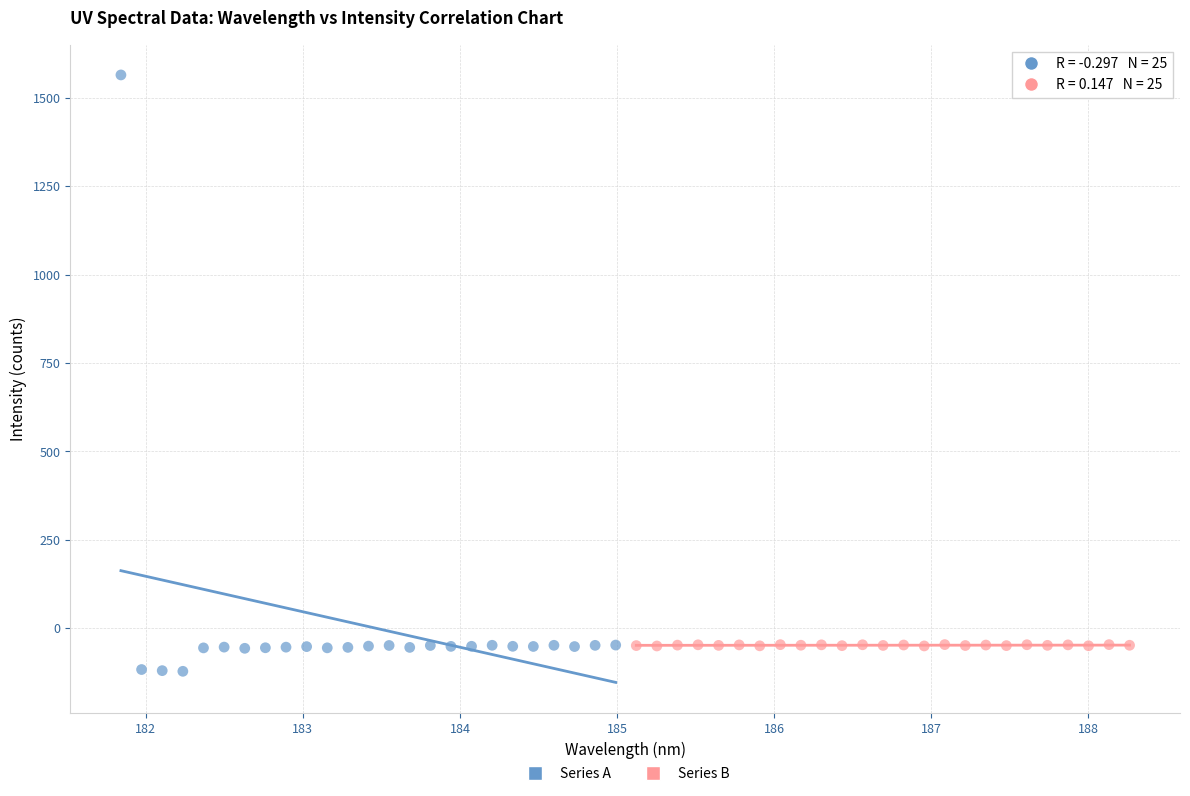

Which series has the largest Y range (max minus min)?

Series A